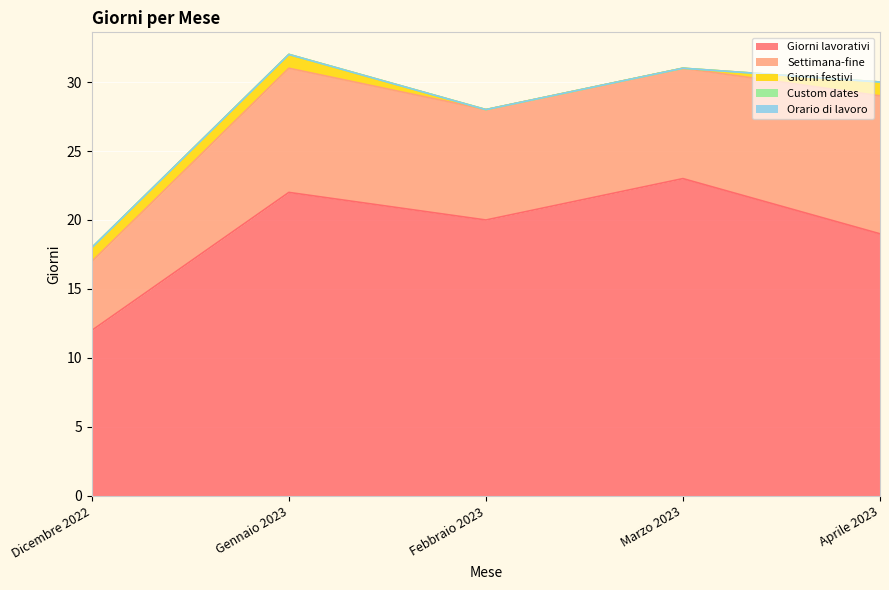

Reading left to right, list all the values displayed in this chart.

Giorni lavorativi: Dicembre 2022=12	Gennaio 2023=22	Febbraio 2023=20	Marzo 2023=23	Aprile 2023=19
Settimana-fine: Dicembre 2022=5	Gennaio 2023=9	Febbraio 2023=8	Marzo 2023=8	Aprile 2023=10
Giorni festivi: Dicembre 2022=1	Gennaio 2023=1	Febbraio 2023=0	Marzo 2023=0	Aprile 2023=1
Custom dates: Dicembre 2022=0	Gennaio 2023=0	Febbraio 2023=0	Marzo 2023=0	Aprile 2023=0
Orario di lavoro: Dicembre 2022=0	Gennaio 2023=0	Febbraio 2023=0	Marzo 2023=0	Aprile 2023=0